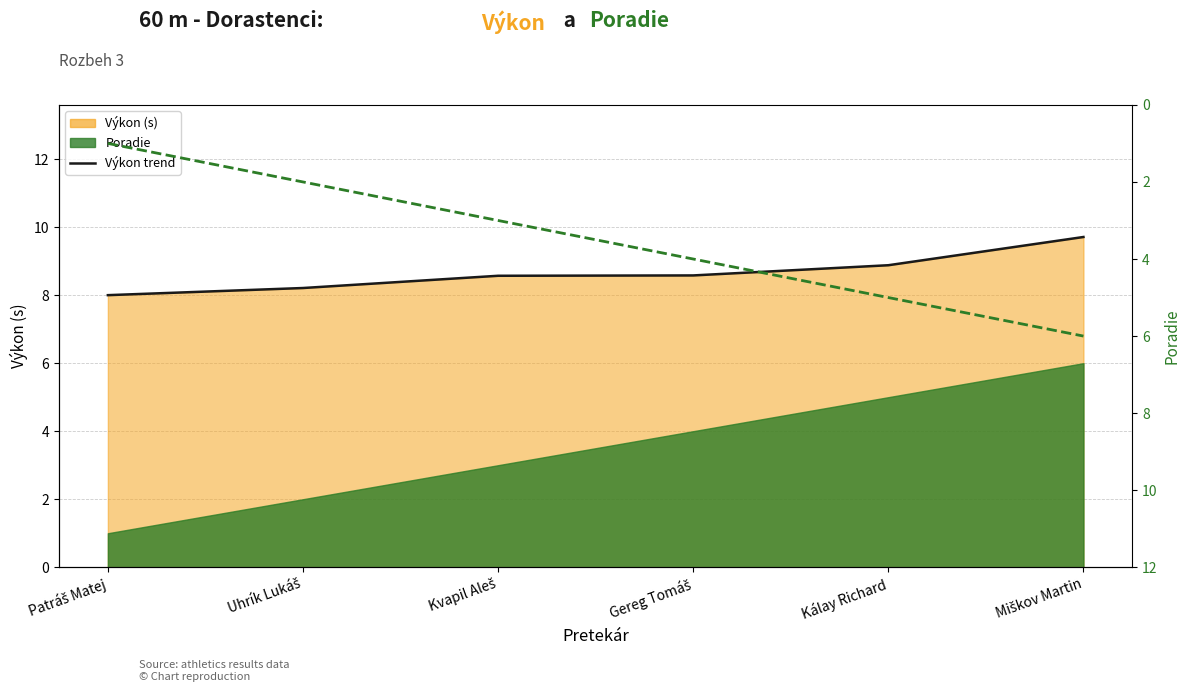

What is the minimum value shown in the chart?

1